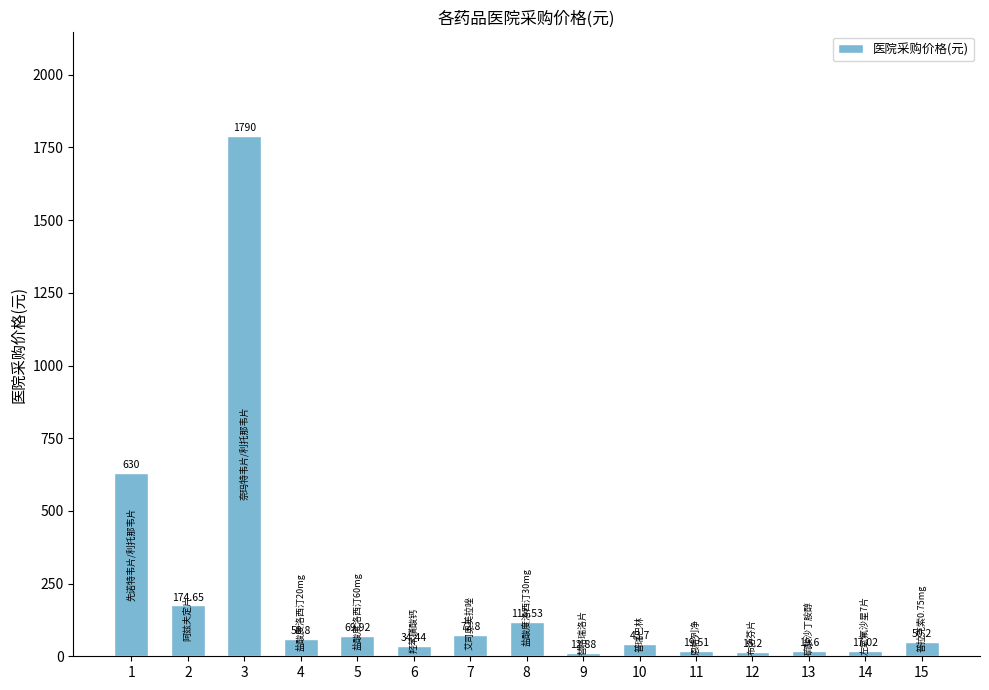

Is it true that the value at 2 is 49.3?

False